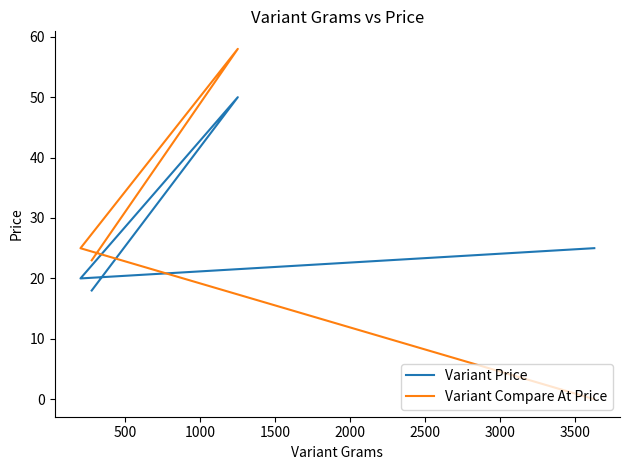

True or false: Variant Price and Variant Compare At Price intersect in this chart.

True